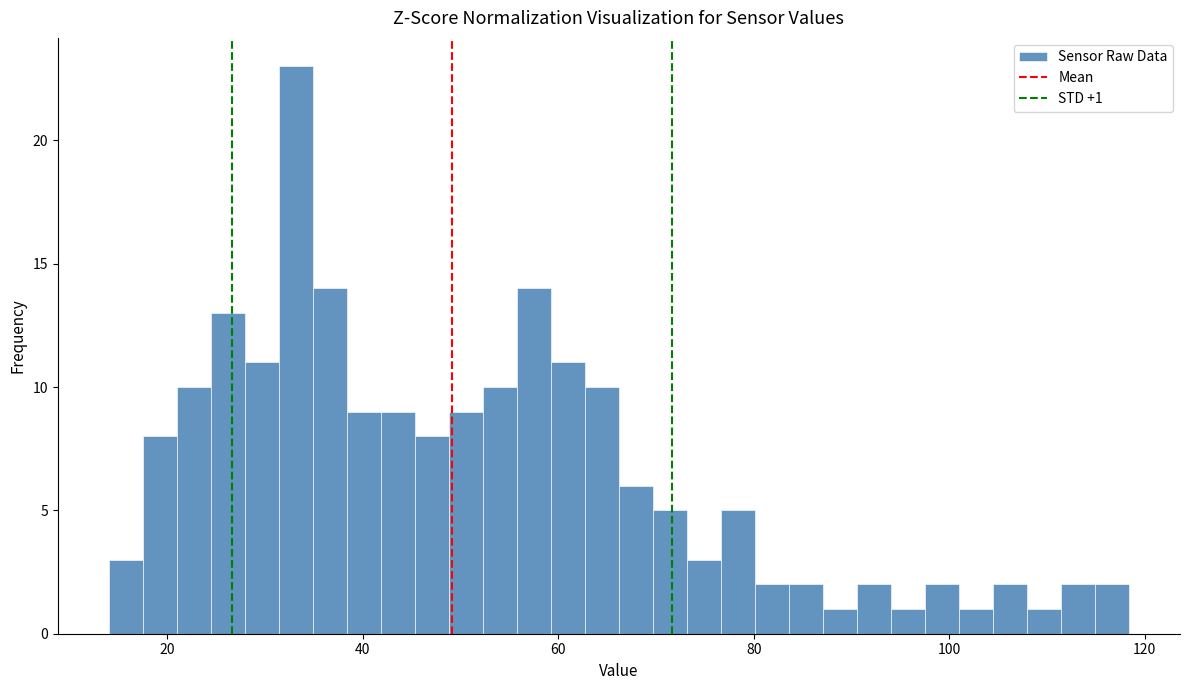

Around what value on the x-axis is the tallest bar? Give the approximate position of its centre, as read against the axis.

34